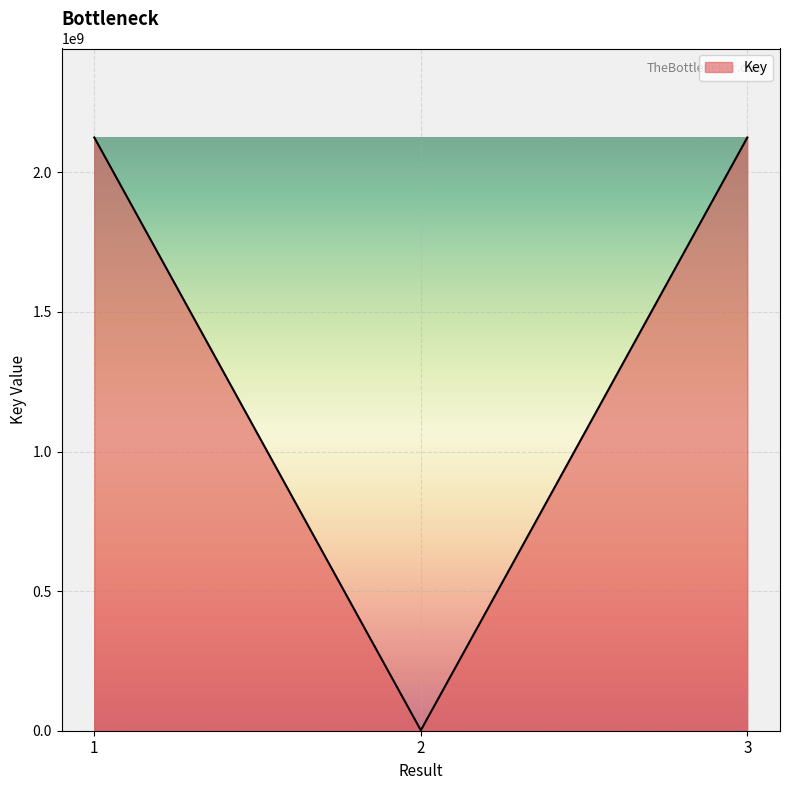

Where is the data nearest to the value 1063111423?

1